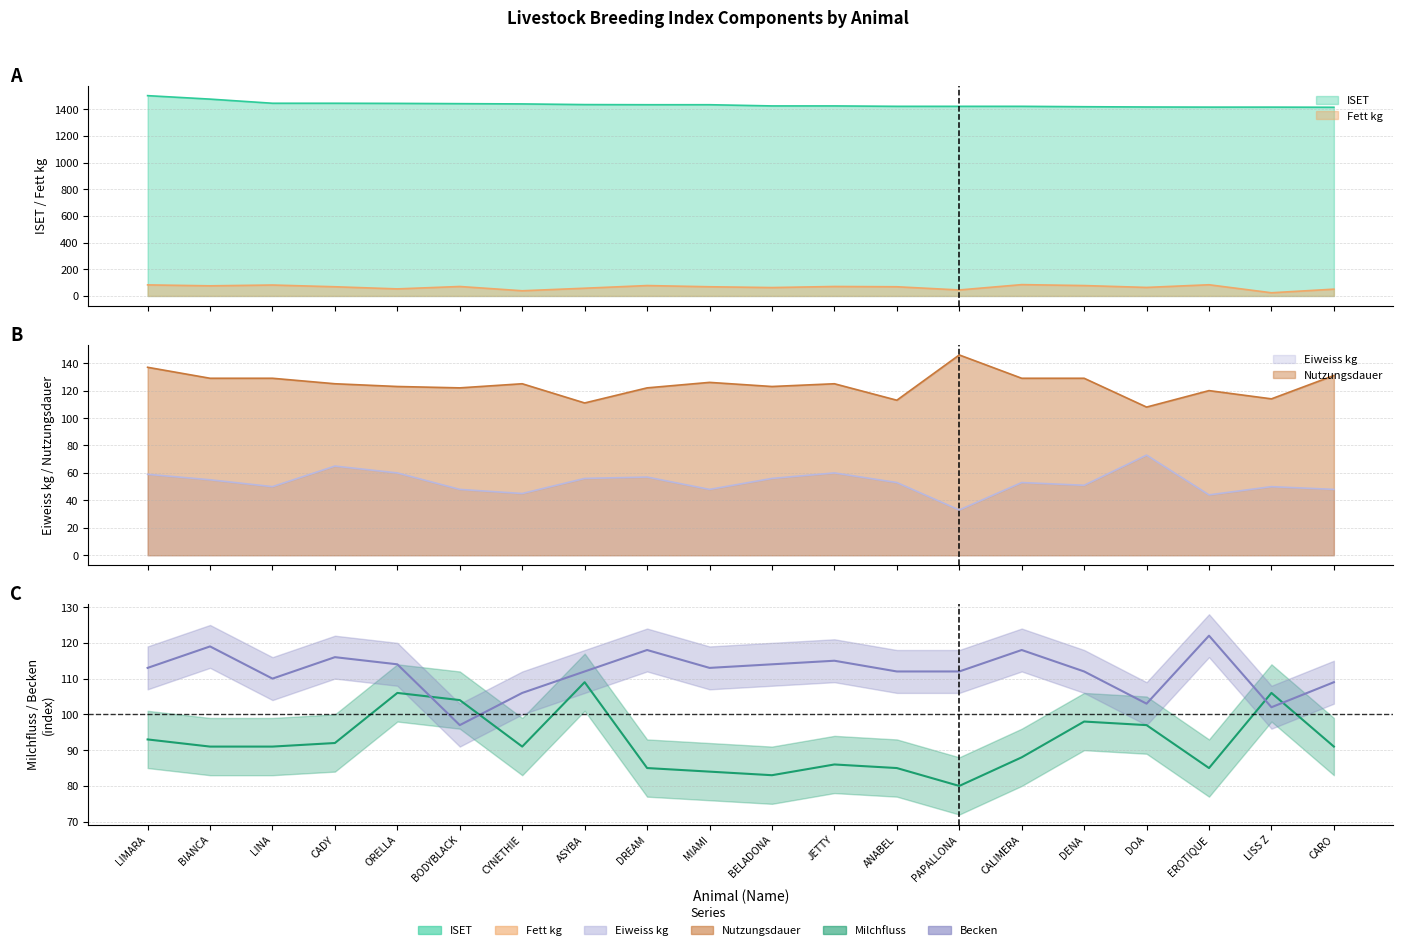

Where is Milchfluss nearest to the value 94?

LIMARA